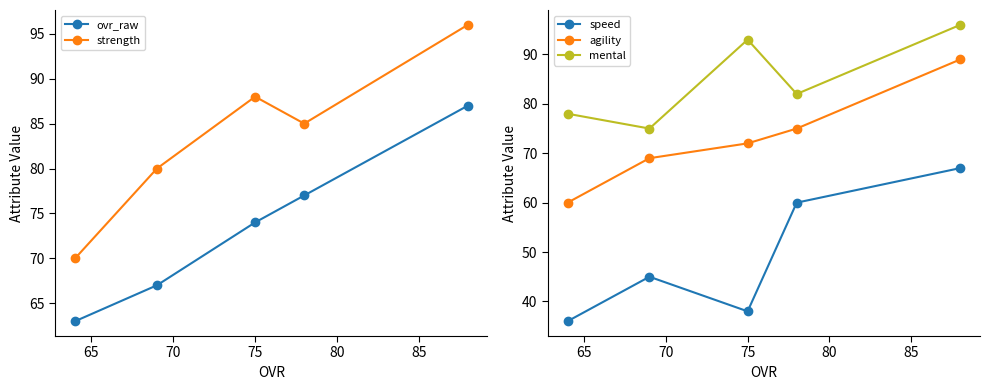

List the labels in order of ovr_raw value, largest first.

60, 65, 70, 75, 80